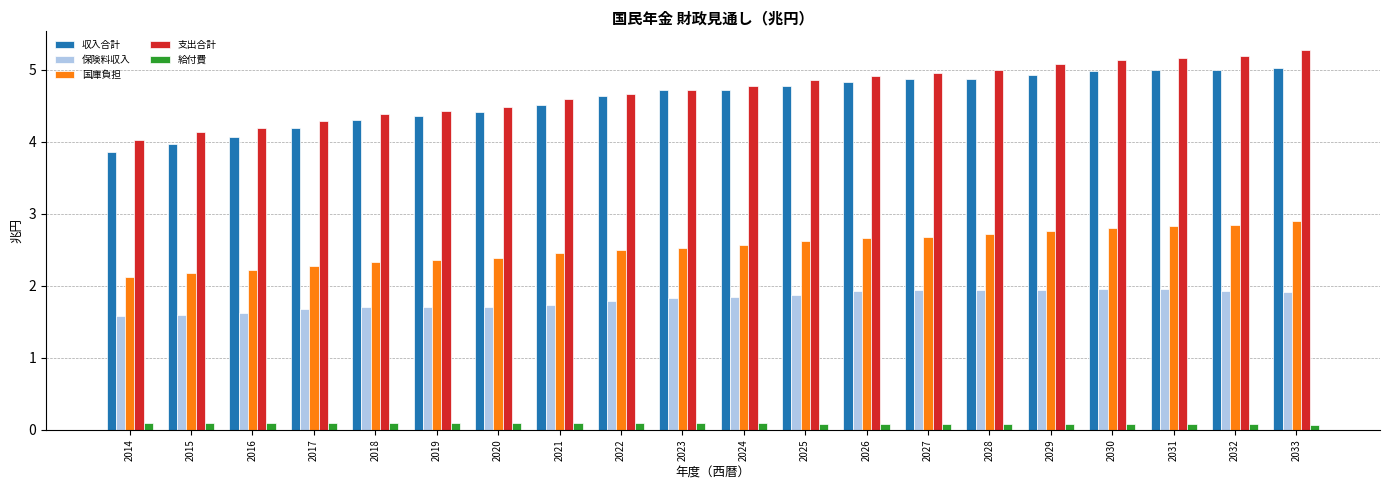

What is the sum of the 給付費 values at 2029 and 2022?

0.2